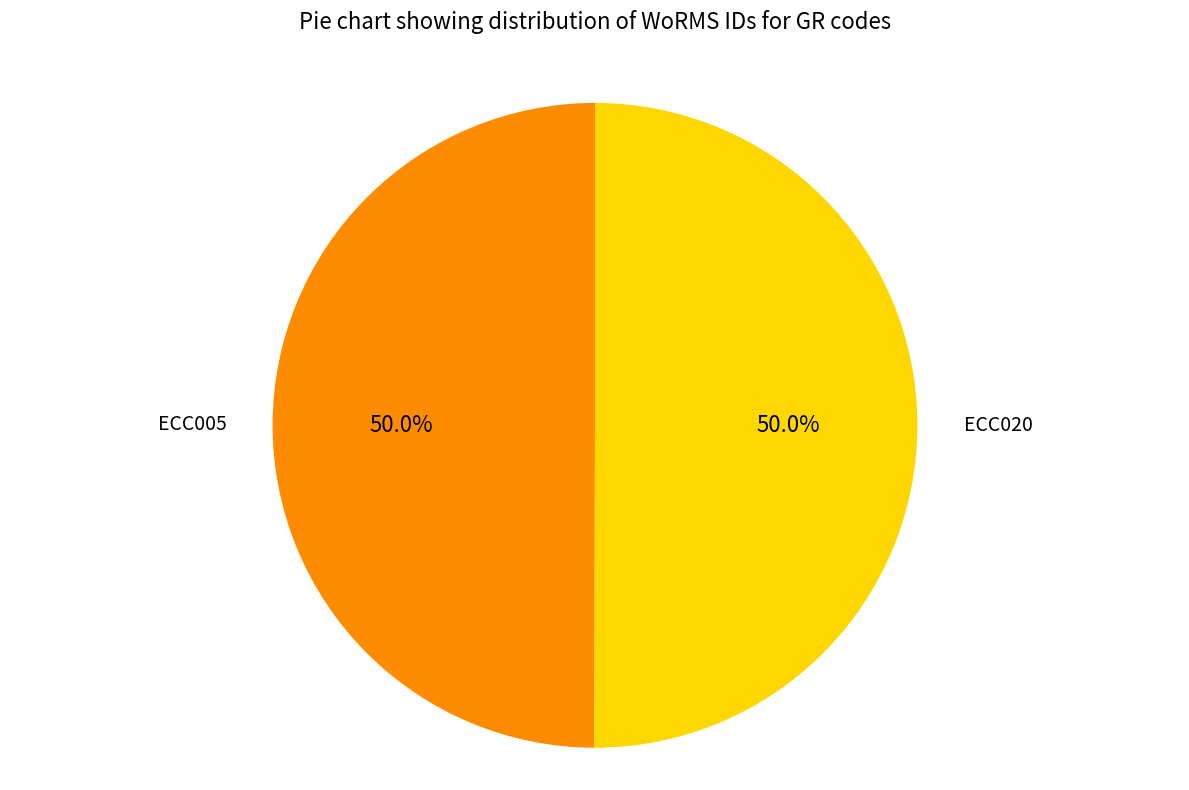

What percentage is the ECC020 slice, to the nearest percent?

50%